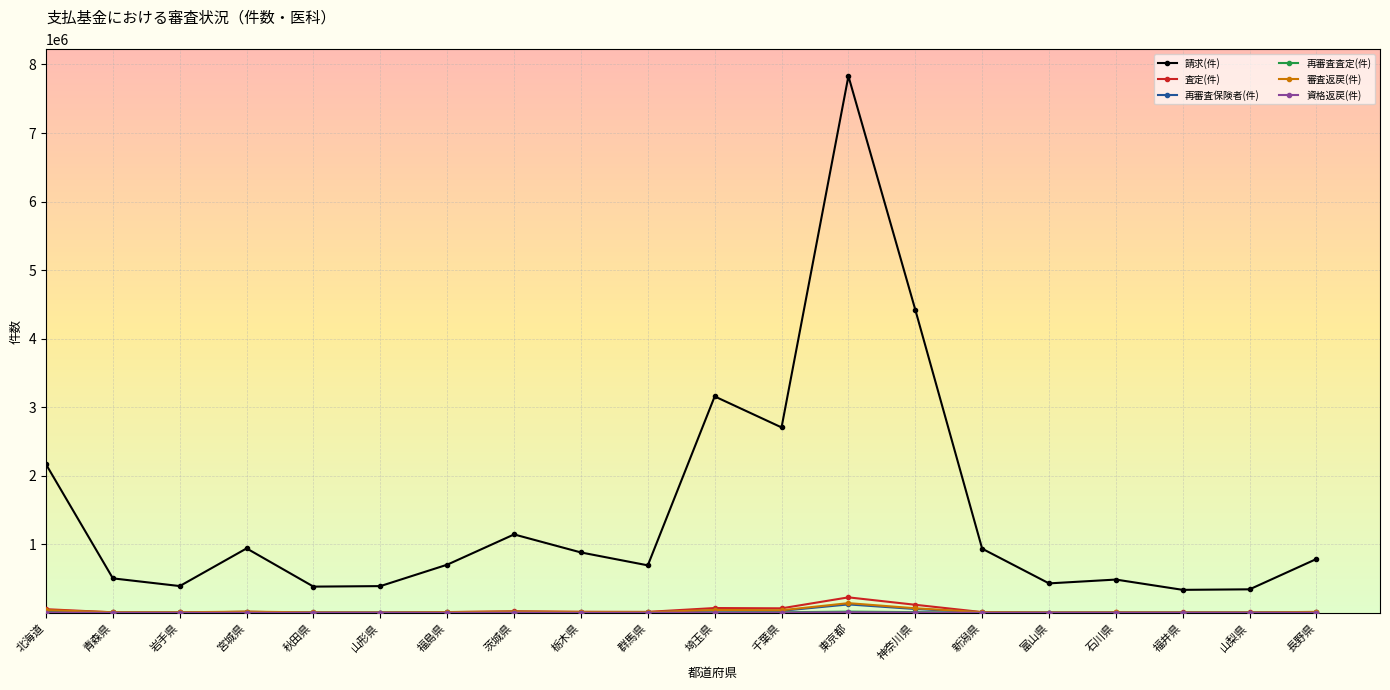

What is the maximum value for 再審査保険者(件)?

122855